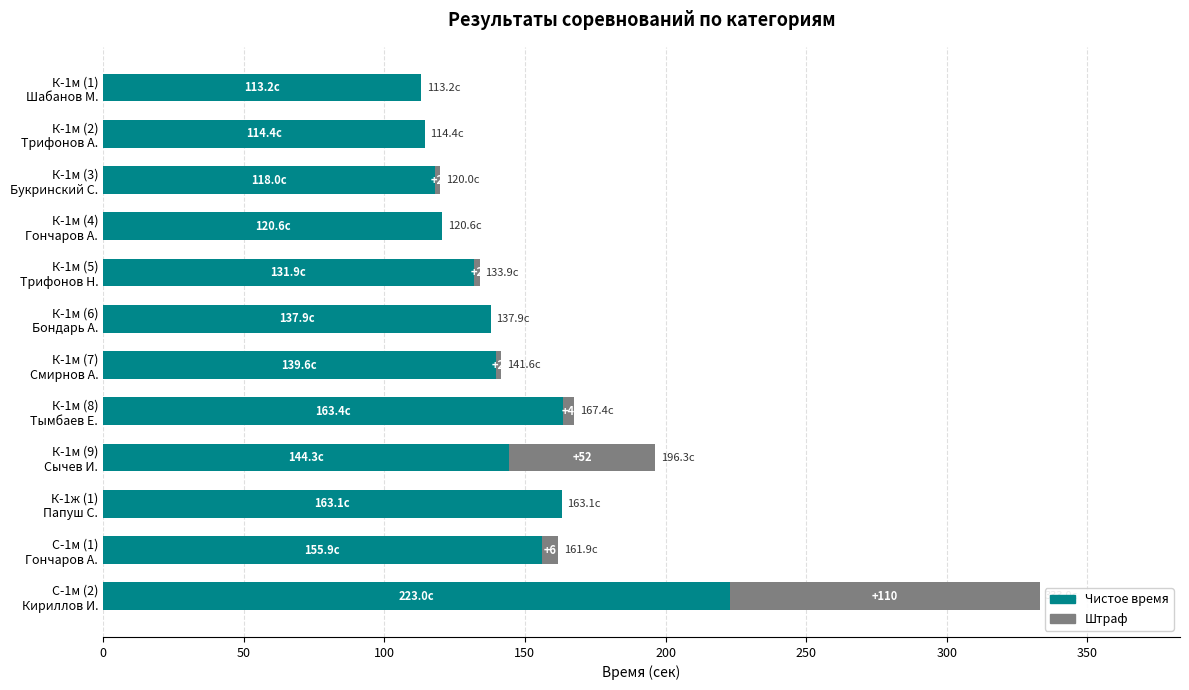

What is the sum of all Чистое время values?

1725.4